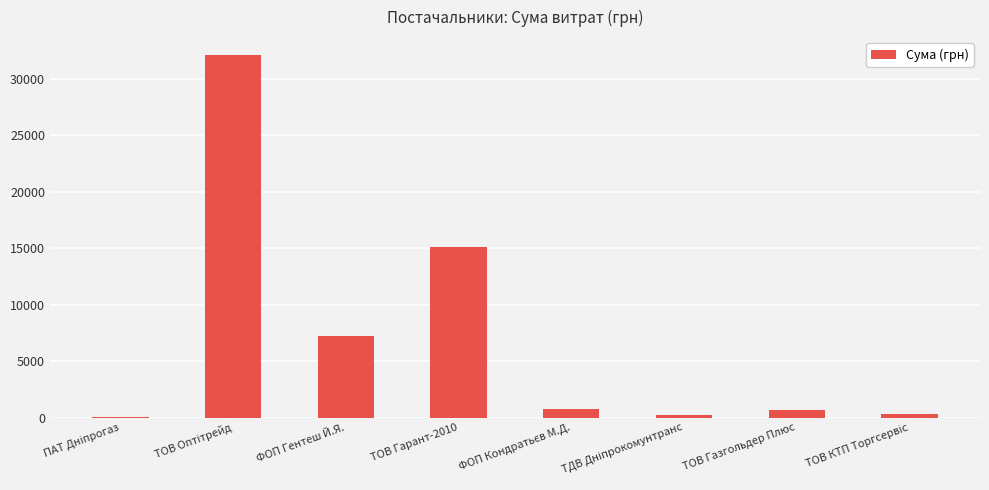

At which label is the value closest to 16078?

ТОВ Гарант-2010